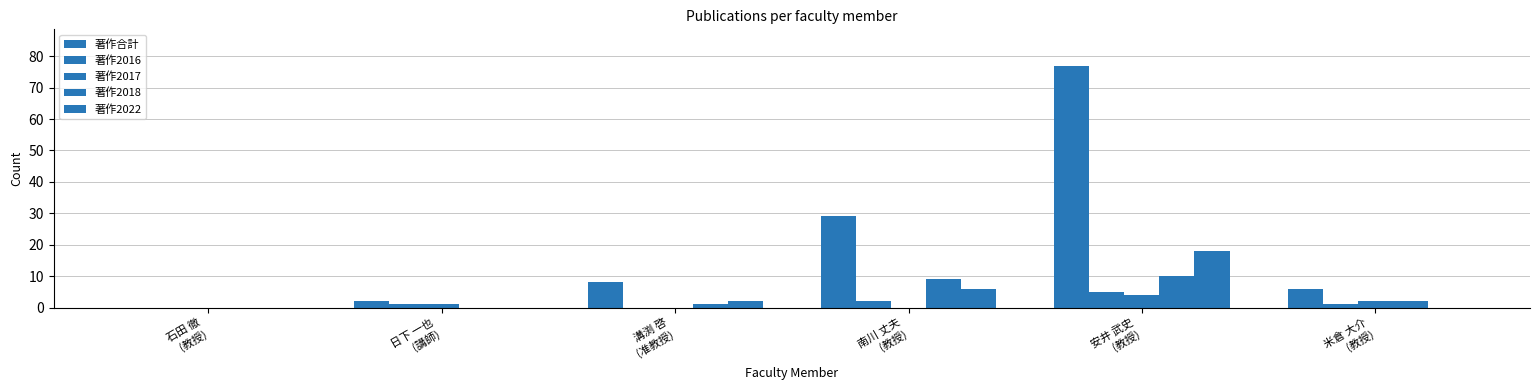

What is the average value of the 著作合計 series?

20